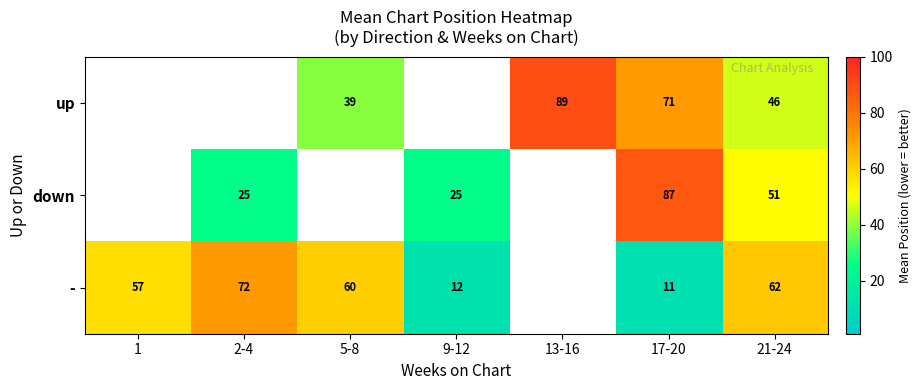

True or false: - has a value of 72 at 2-4.

True